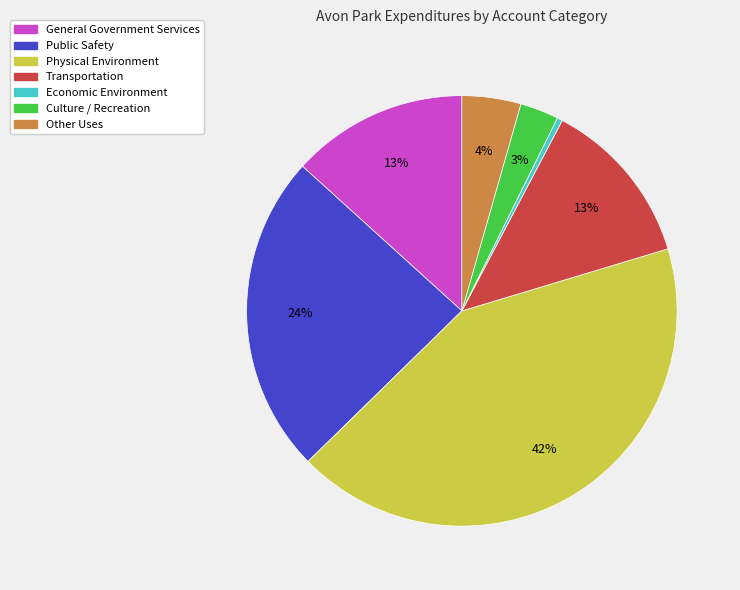

The General Government Services slice represents 13% of the pie. True or false?

True